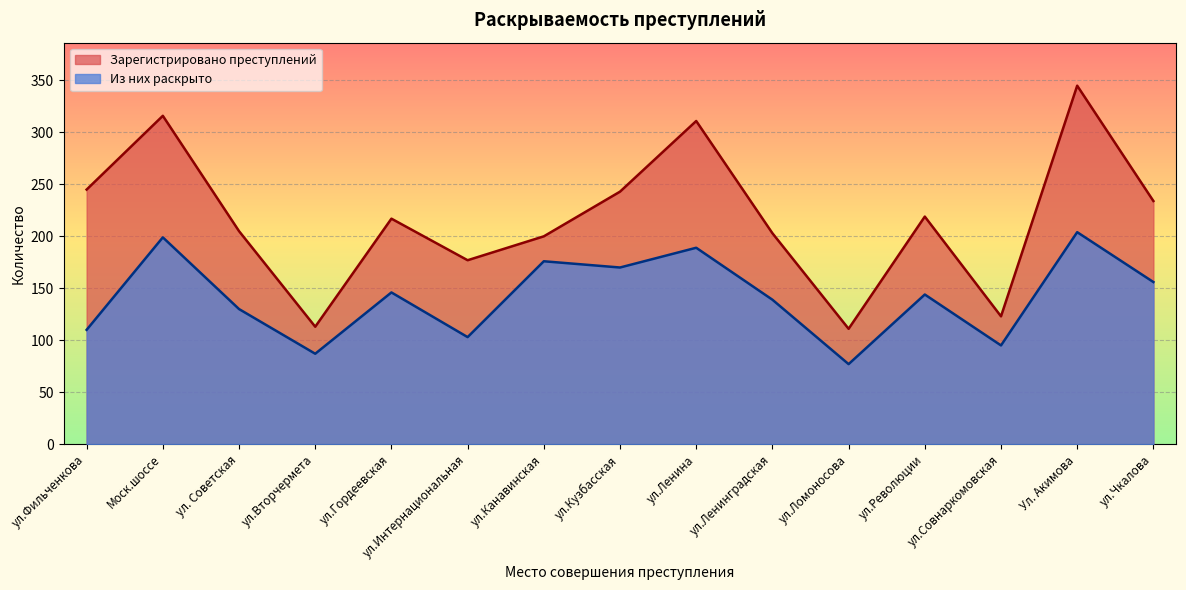

Which series changed the most between ул.Фильченкова and ул.Революции?

Из них раскрыто